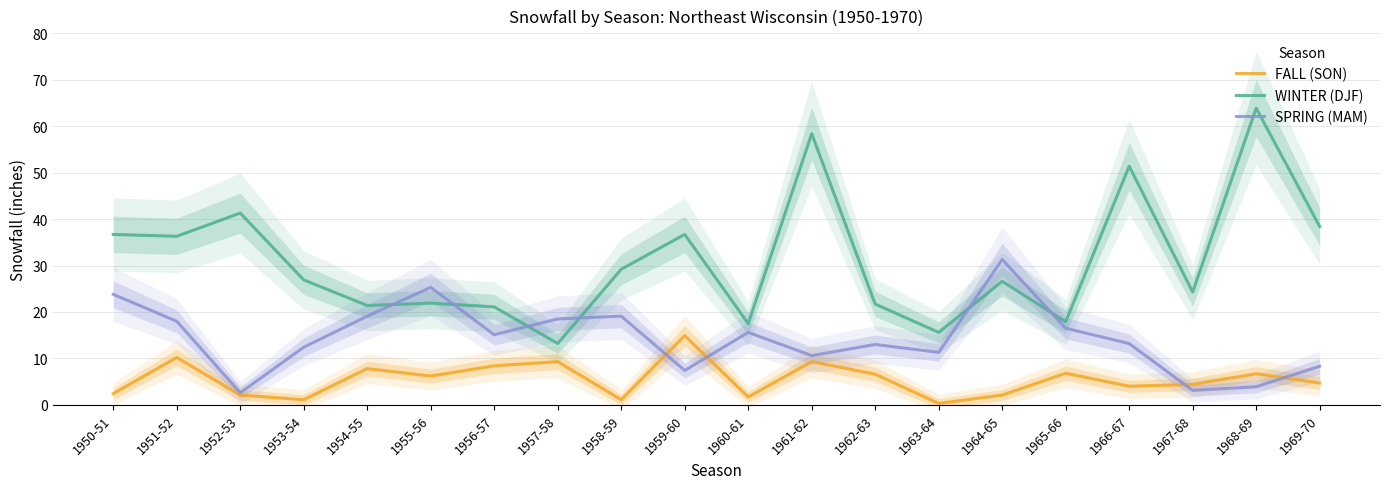

What is the difference between the WINTER (DJF) values at 1966-67 and 1967-68?

27.1